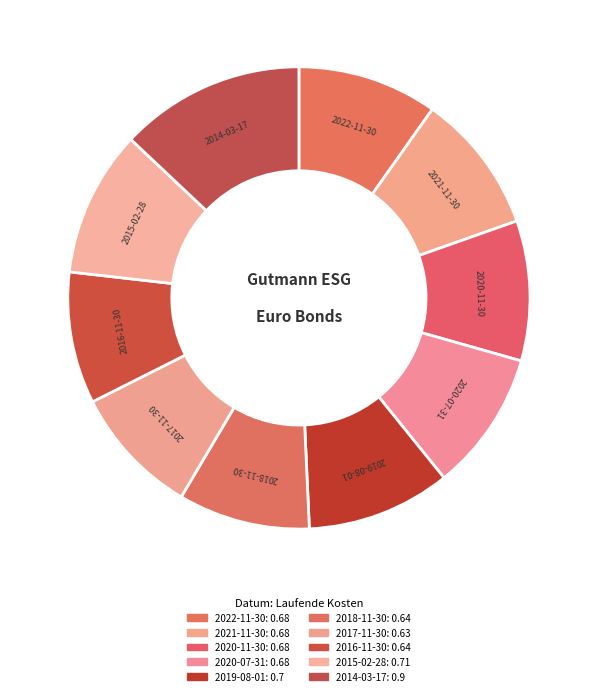

Which has a higher value, 2014-03-17 or 2019-08-01?

2014-03-17